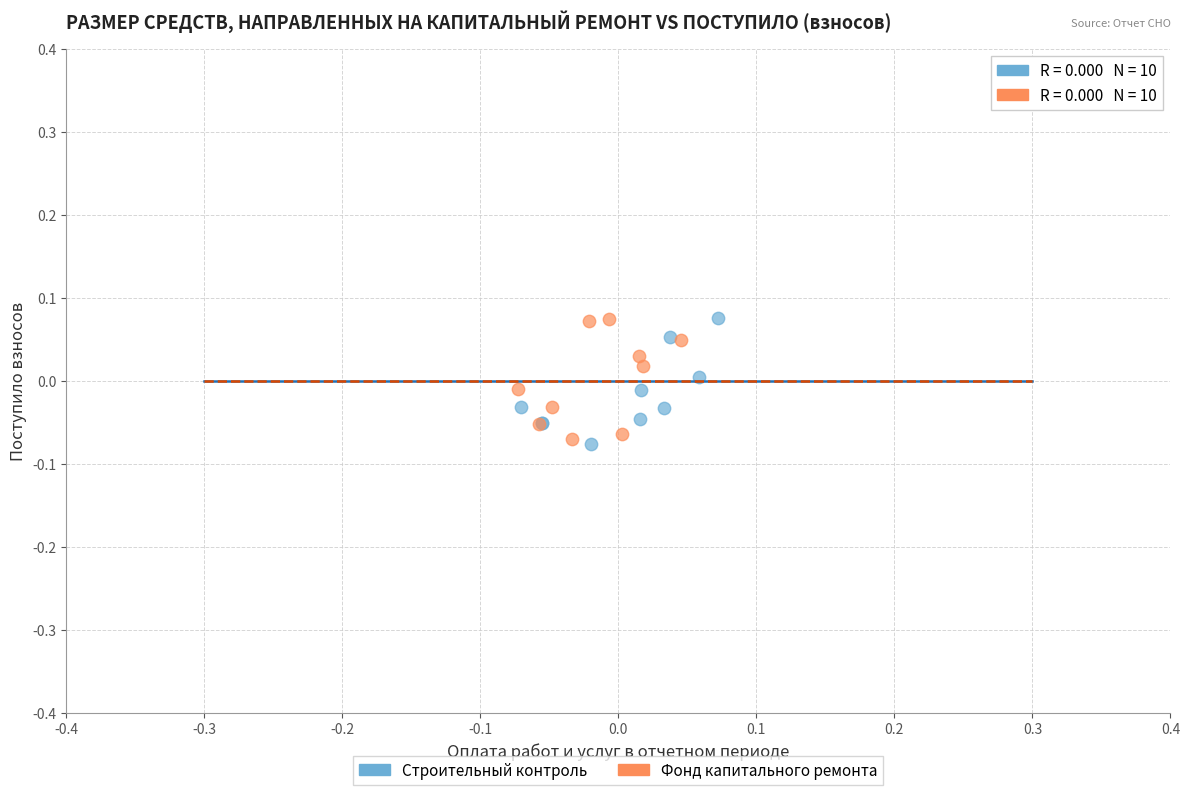

Which series has the widest spread of Y values?

Строительный контроль